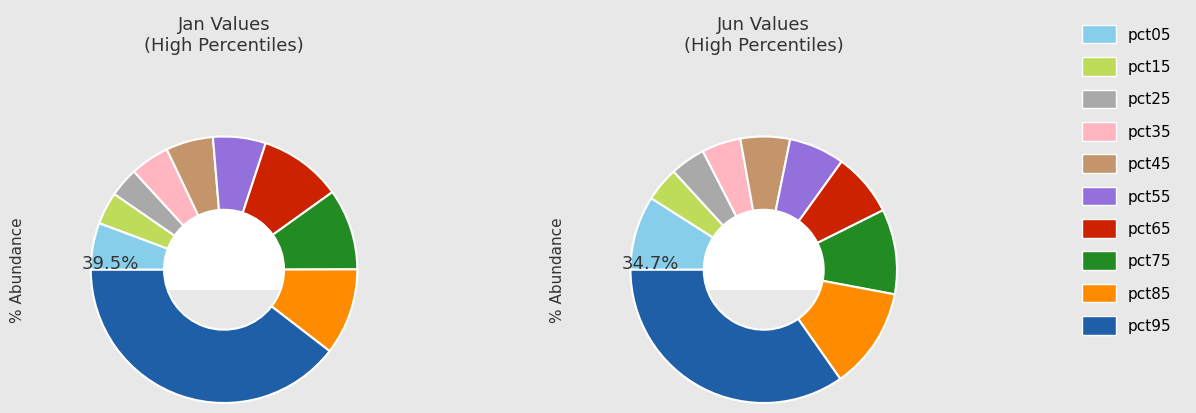

Does any single category account for the majority?

No